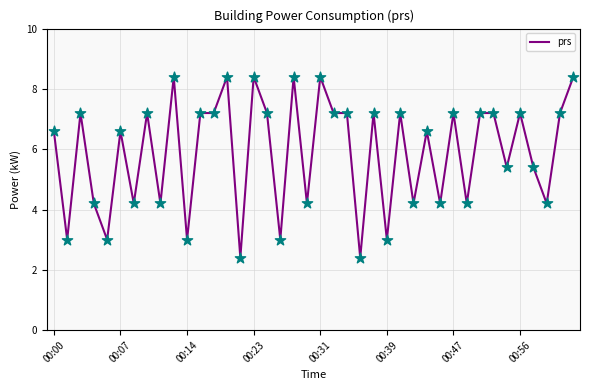

What is the maximum value shown in the chart?

8.4